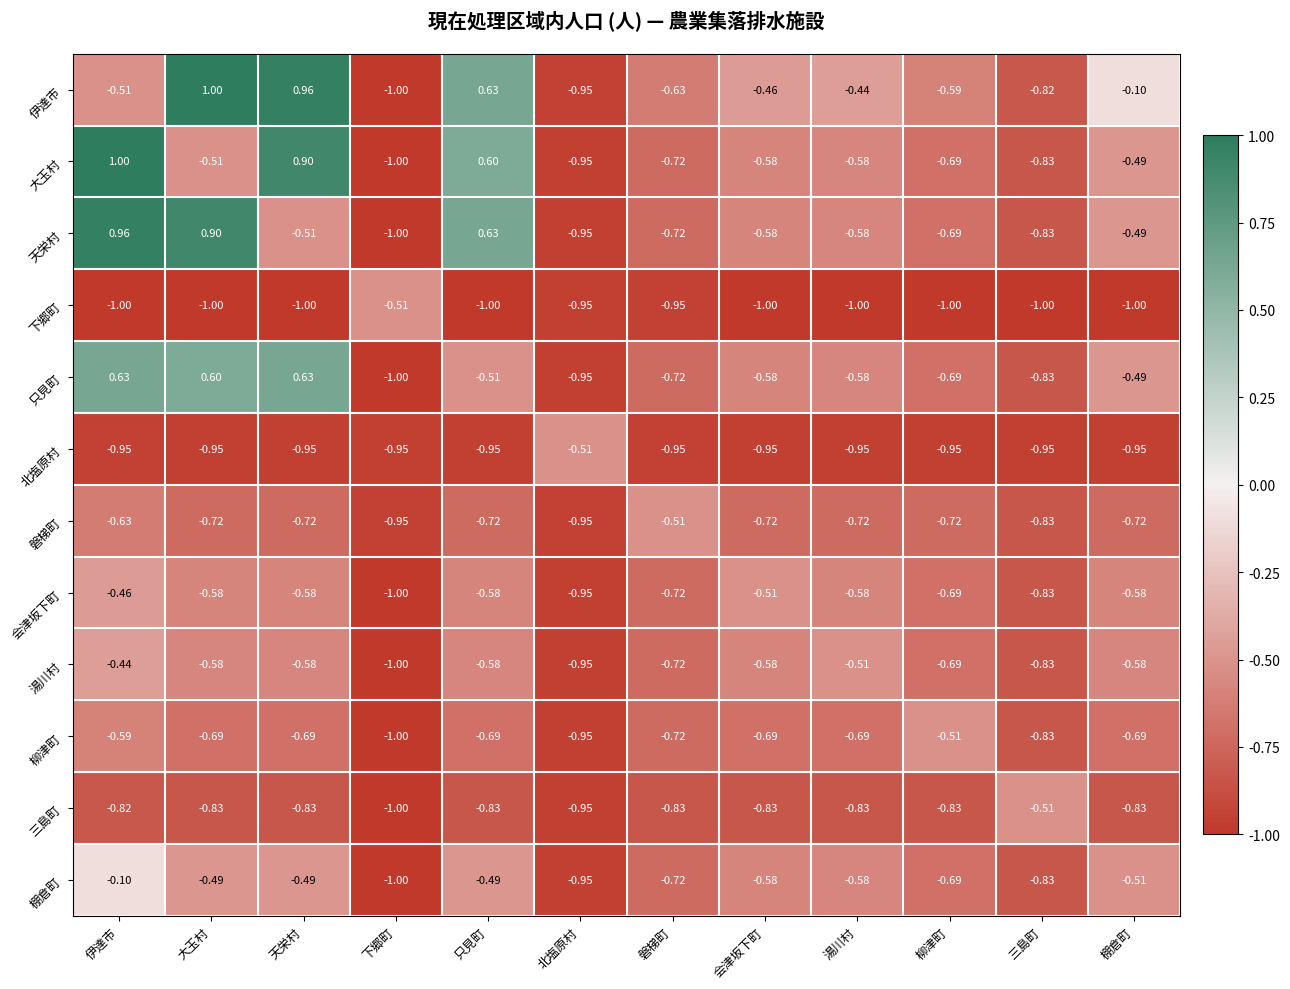

Where does the 只見町 series first go above 0?

伊達市